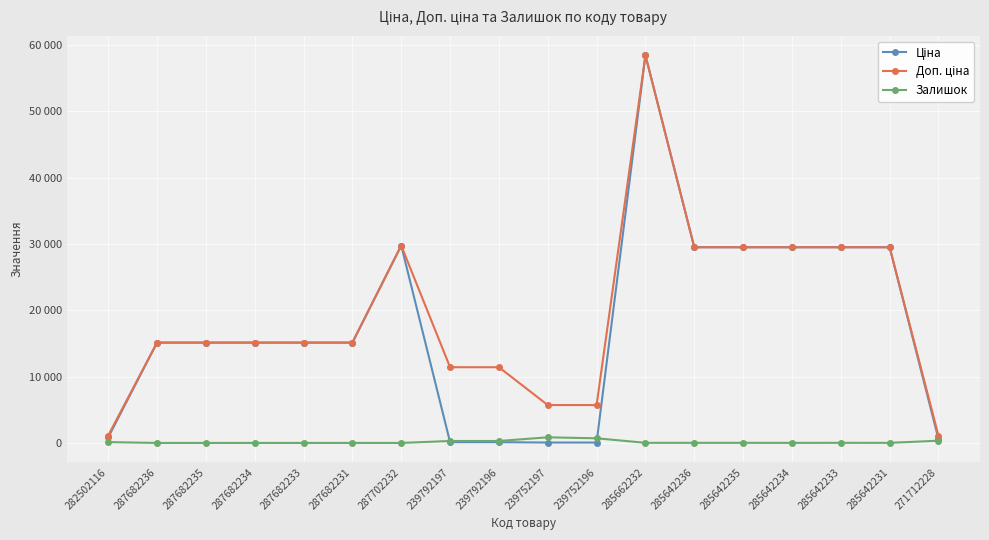

Between 285642236 and 287682234, which is larger?

285642236